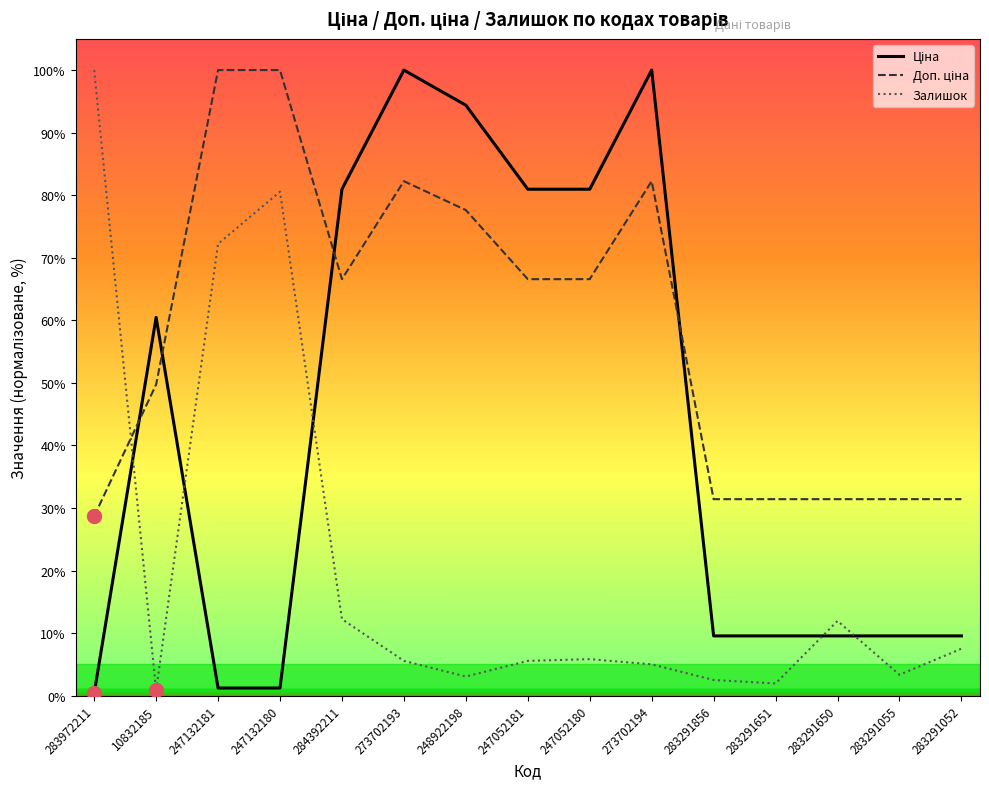

The Залишок series shows 41.1 at 247132181. True or false?

False